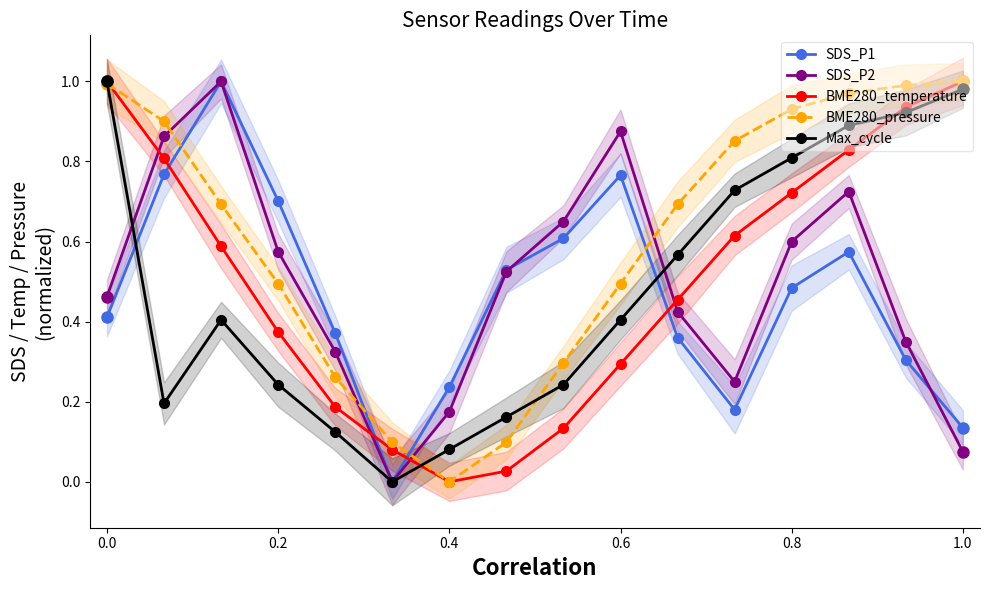

How many interior local valleys does the SDS_P1 series have?

2